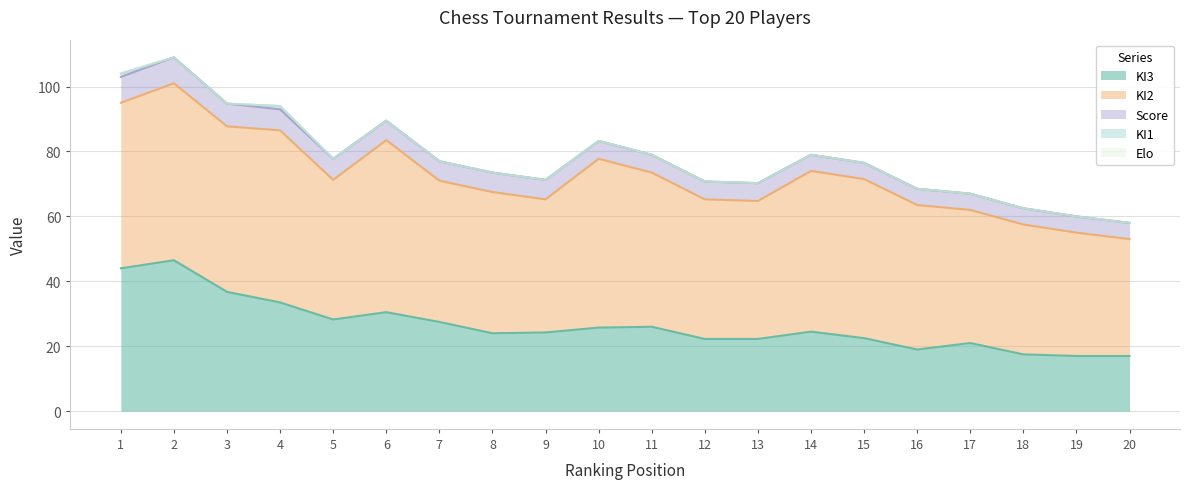

What is the total value across all series at 18?

62.5